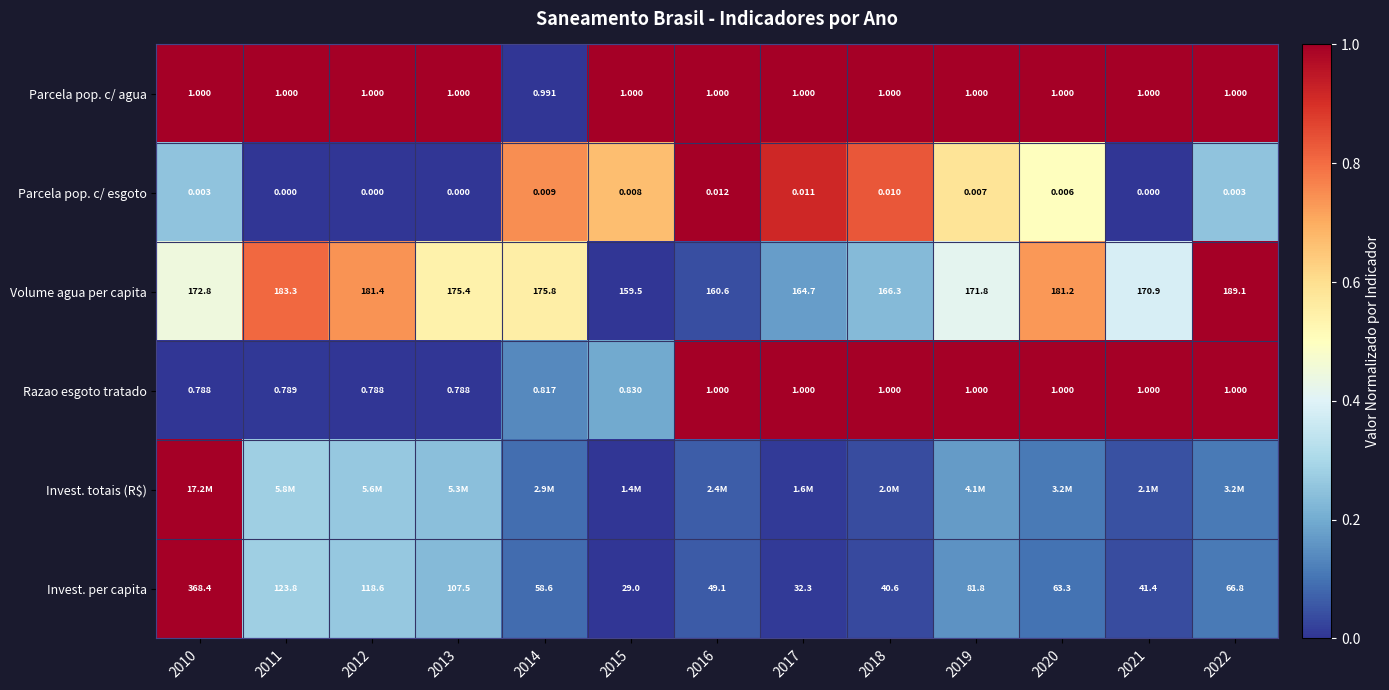

Is the value of Volume agua per capita at 2013 greater than the value of Parcela pop. c/ agua at 2013?

Yes